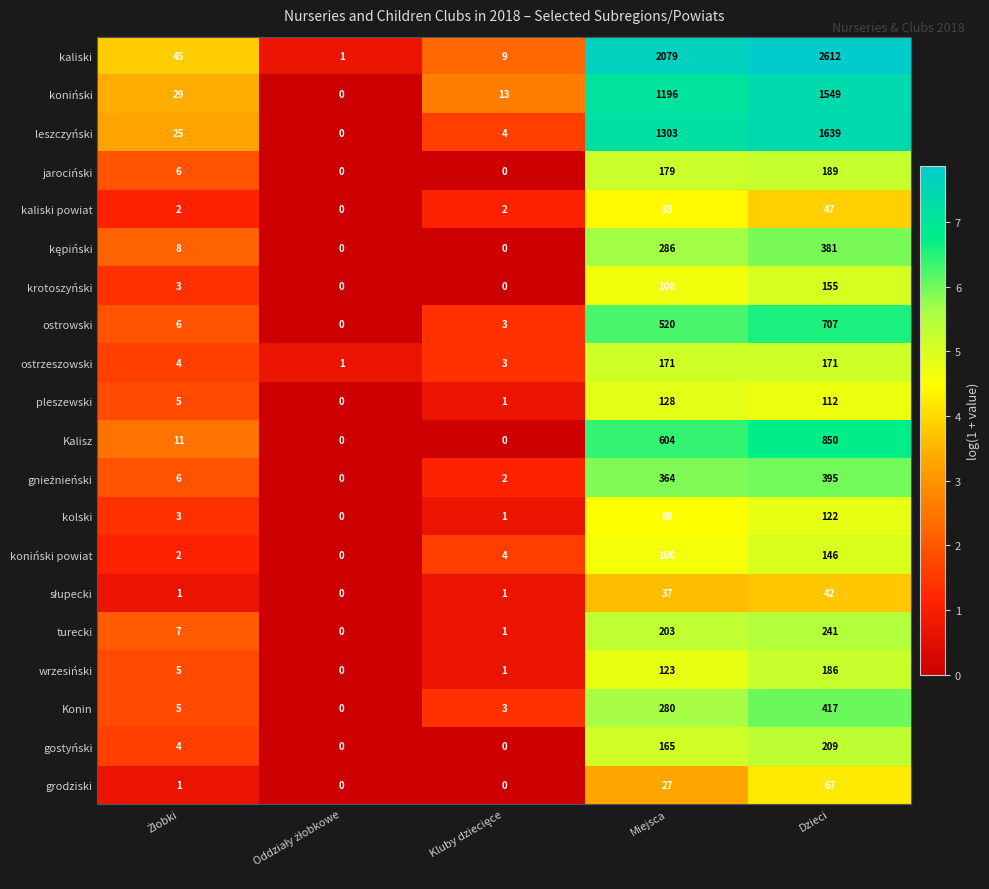

What is the difference between the maximum and second lowest values in the kaliski powiat series?

81